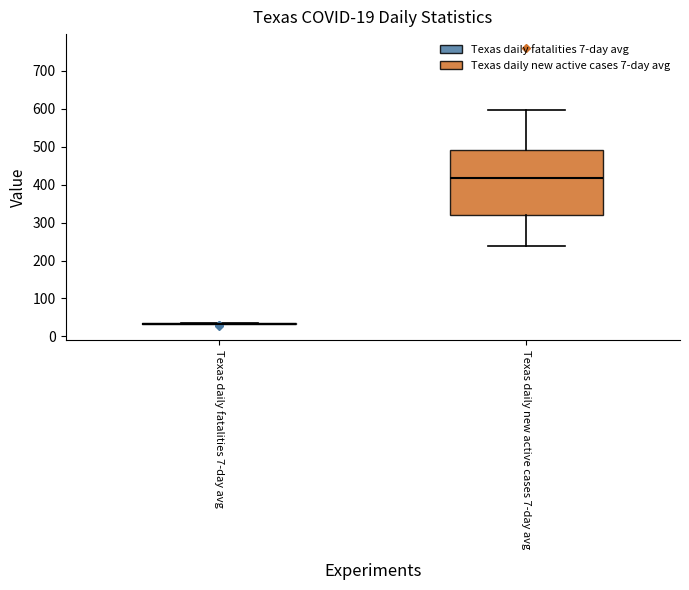

Comparing the boxes themselves (not the whiskers), which one is the tallest?

Texas daily new active cases 7-day avg